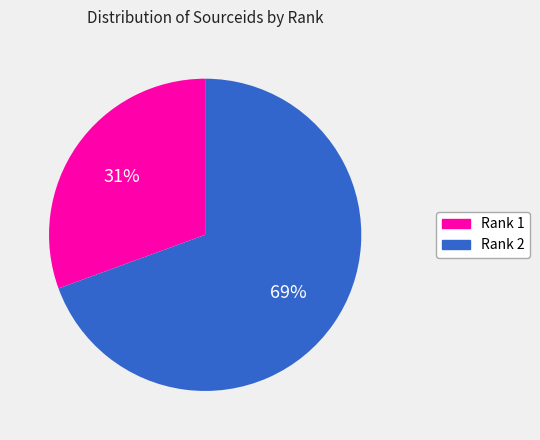

To the nearest percent, what is the average slice percentage?

50%